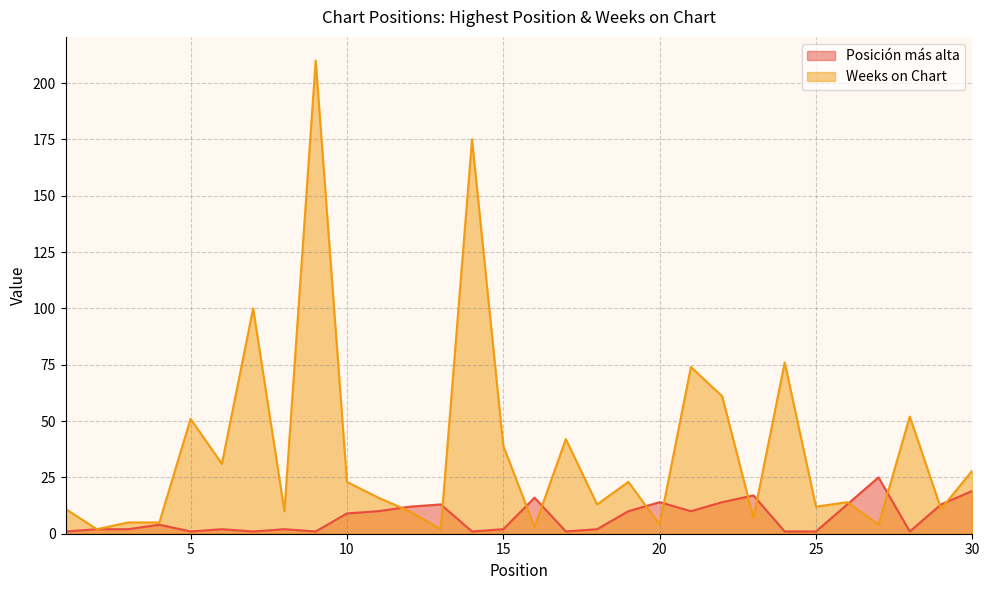

At how many categories does at least one series exceed 131?

2